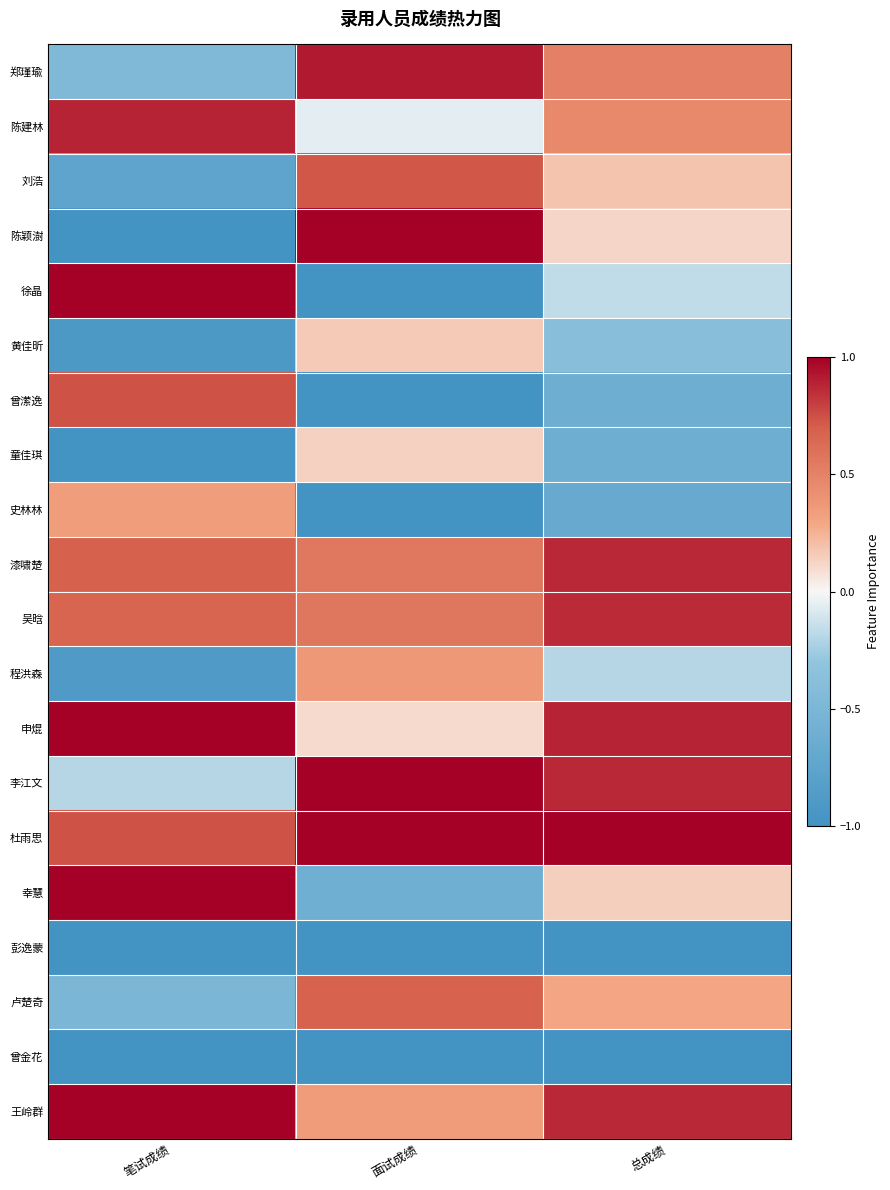

Which category has the highest value across all series?

面试成绩